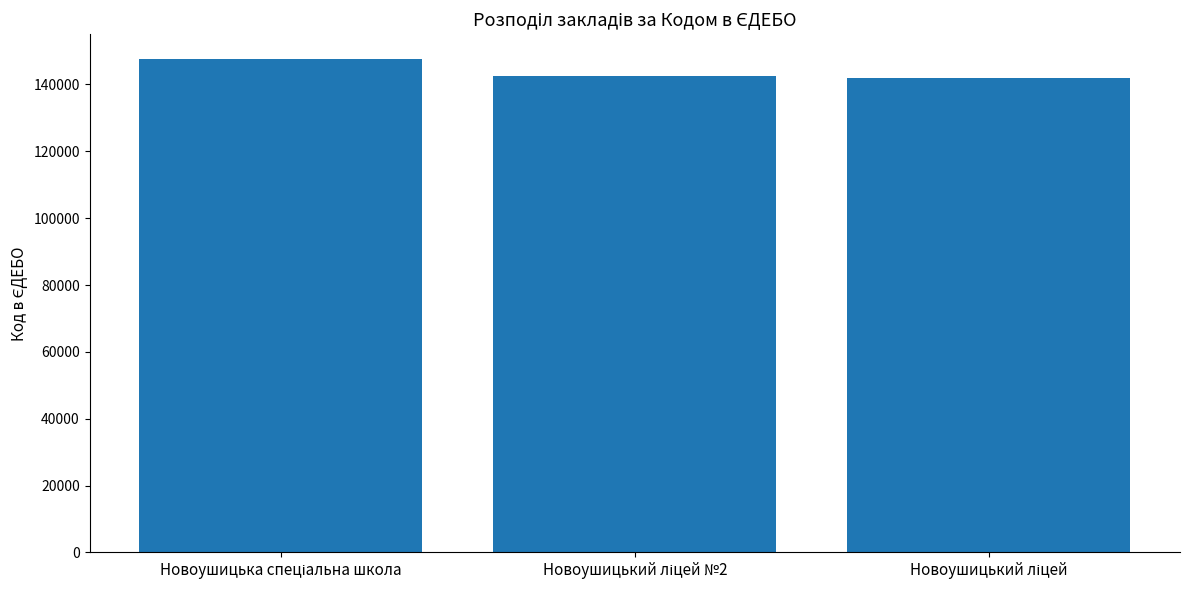

What is the greatest value displayed?

147641